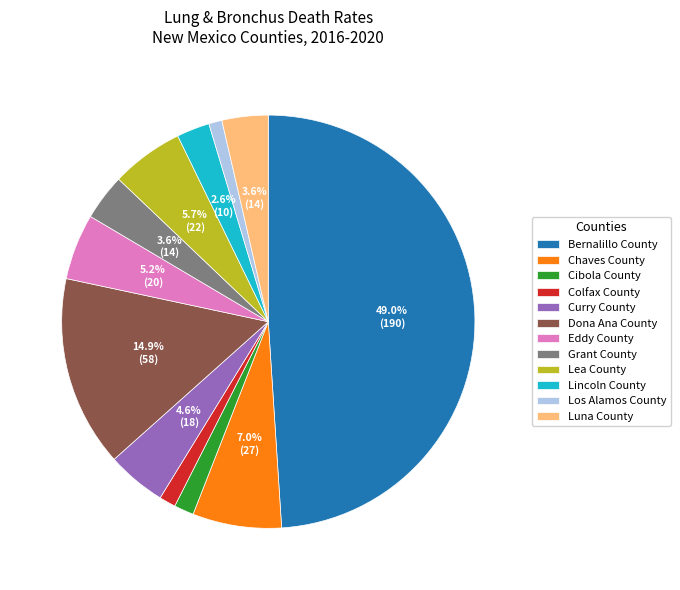

To the nearest percent, what portion does Los Alamos County represent?

1%